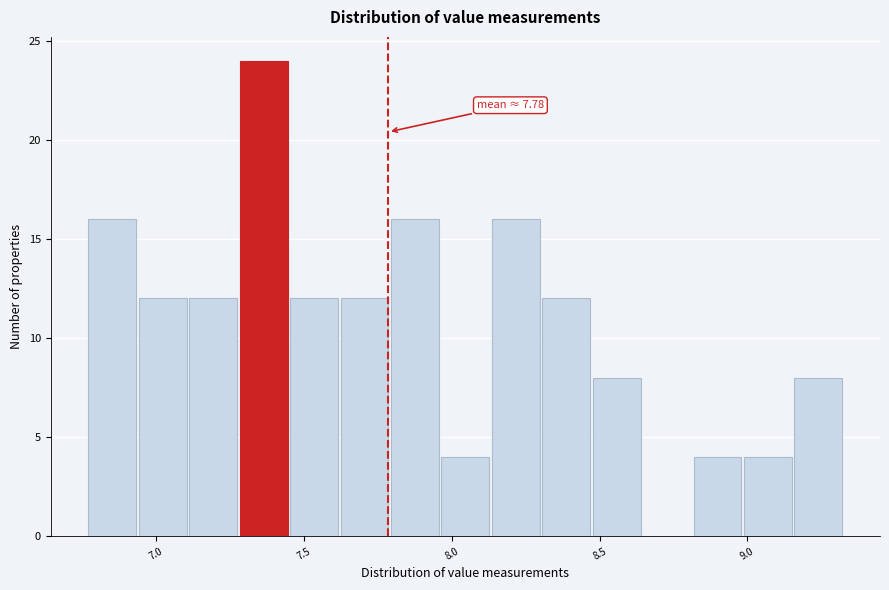

Read against the x-axis, roughly where is the centre of the tallest bar?

7.35